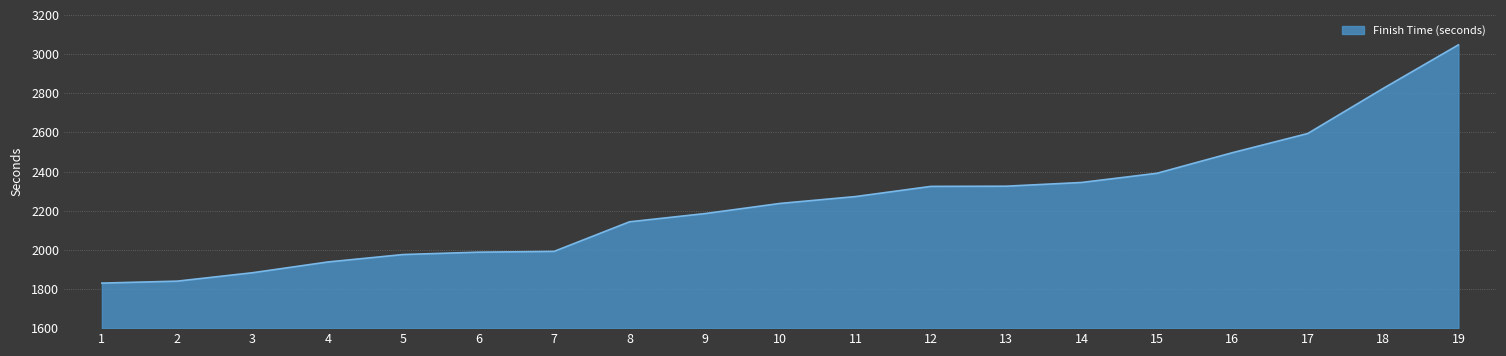

What is the greatest value displayed?

3047